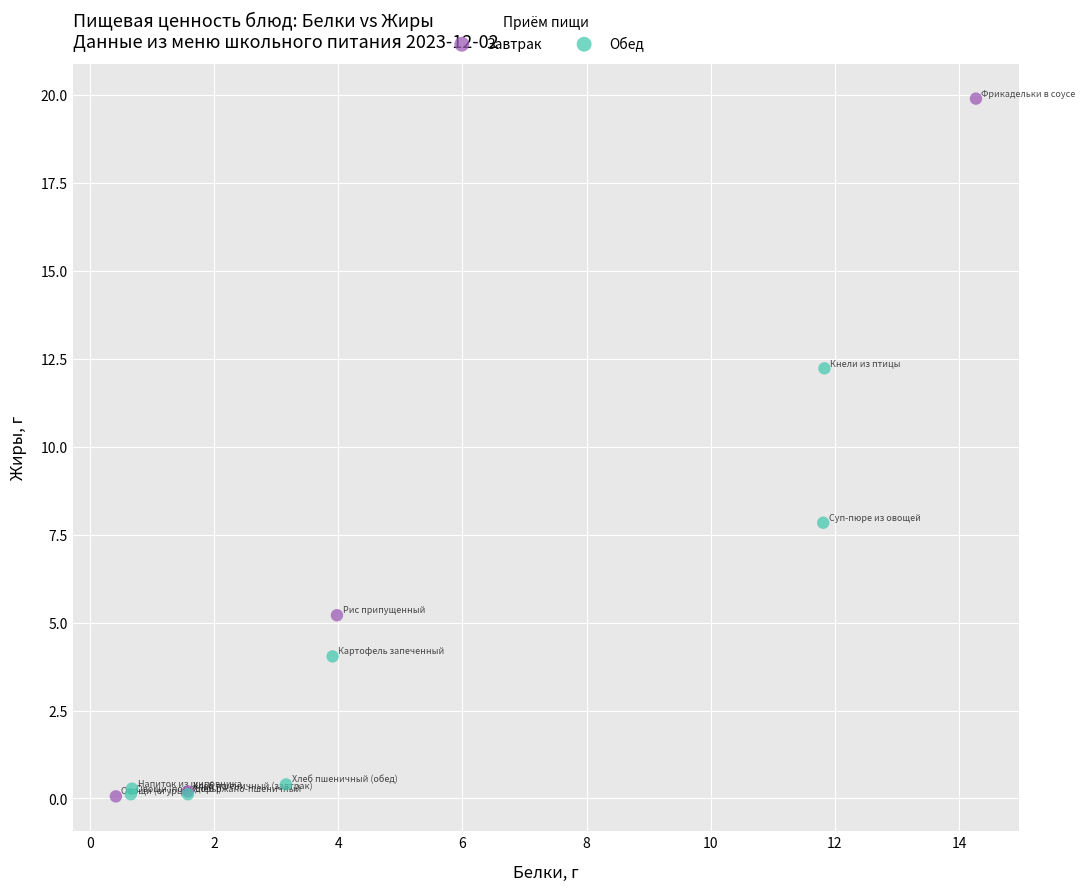

Which series has the largest Y range (max minus min)?

Завтрак